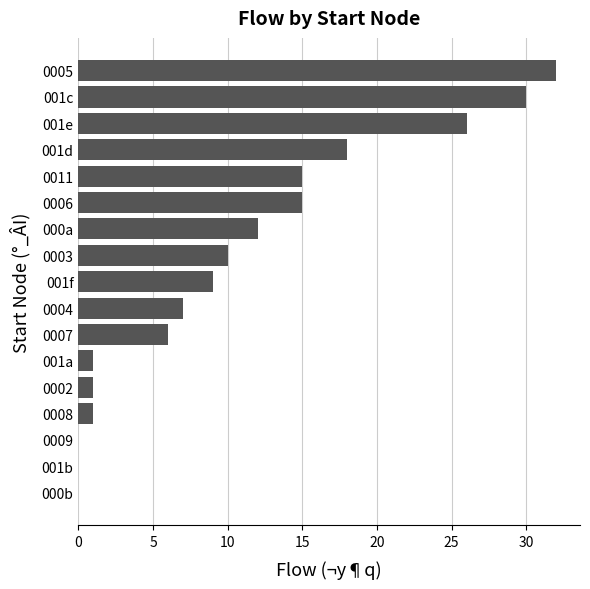

What is the change in value from 001a to 001d?

+17